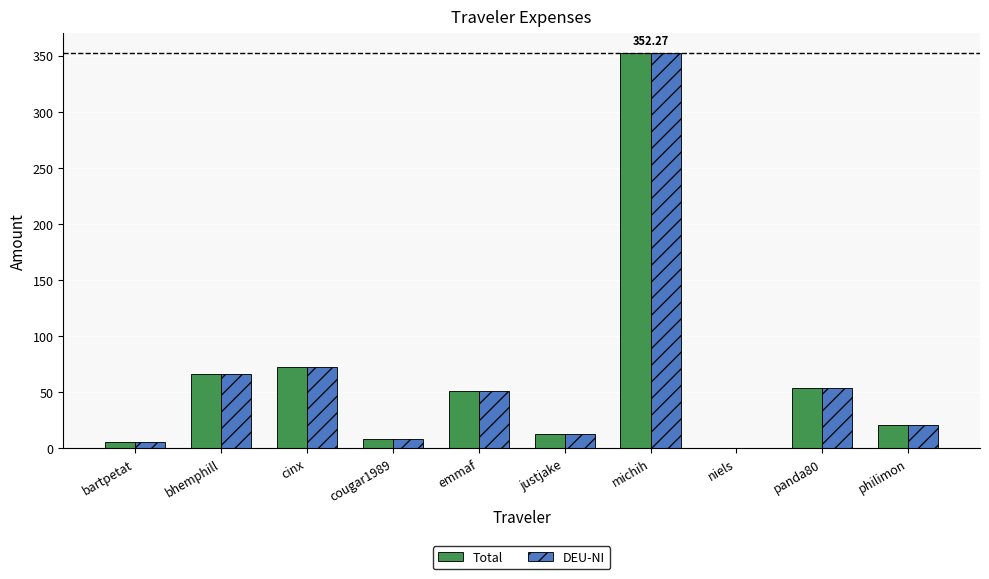

At which category is the sum across all series the highest?

michih